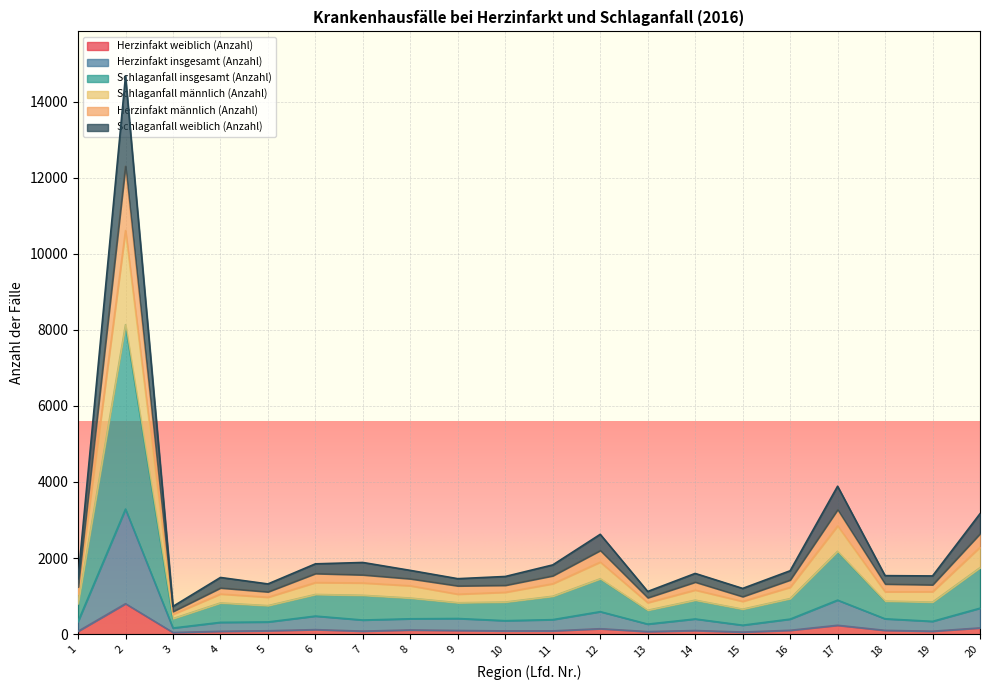

What is the maximum value for Herzinfakt weiblich (Anzahl)?

800